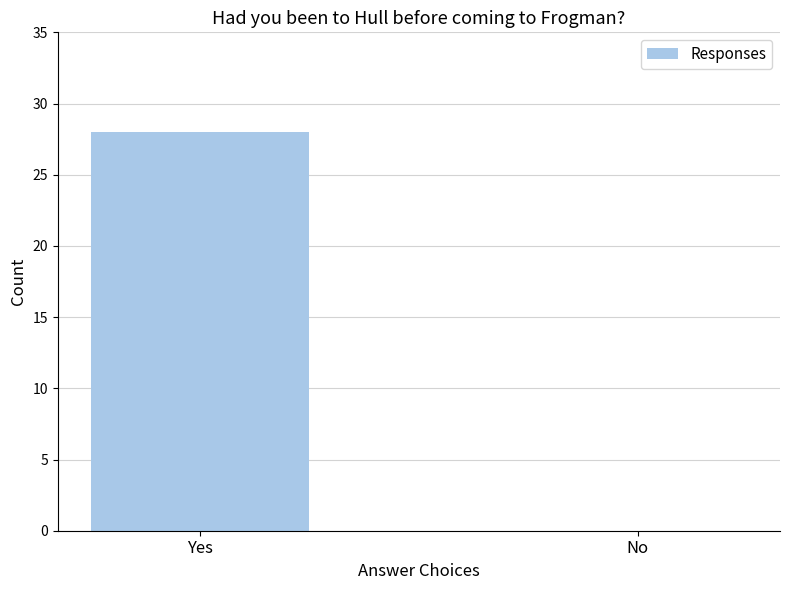

Reading left to right, list all the values displayed in this chart.

Yes=28	No=0